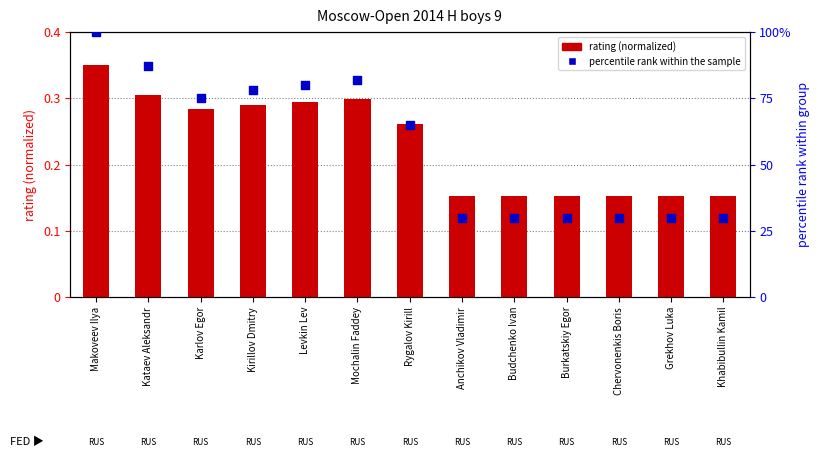

Which series contains the lowest Y value?

rating (normalized)